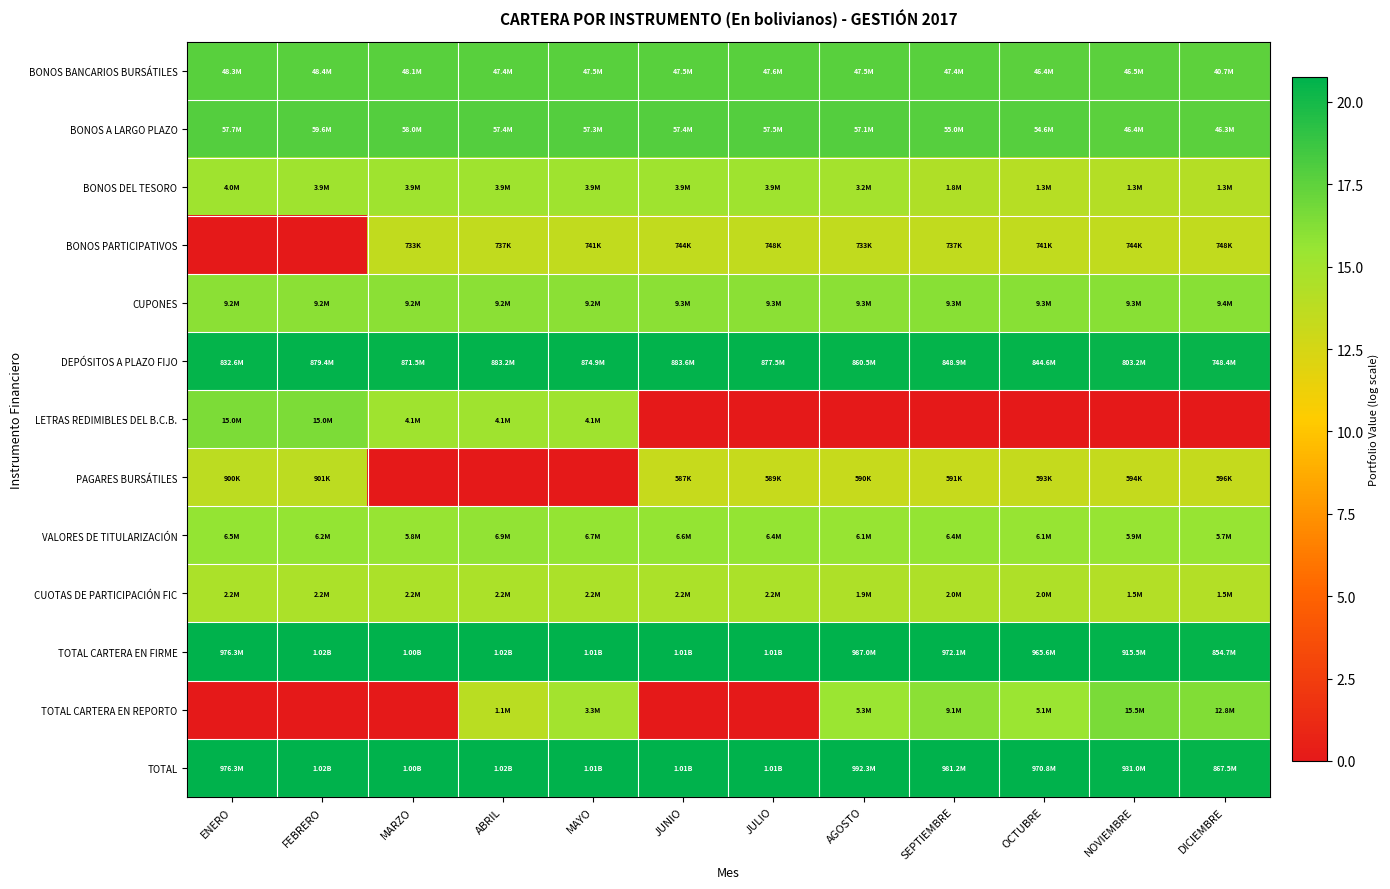

Reading left to right, extract all data points from this chart.

BONOS BANCARIOS BURSÁTILES: ENERO=17.7	FEBRERO=17.7	MARZO=17.7	ABRIL=17.7	MAYO=17.7	JUNIO=17.7	JULIO=17.7	AGOSTO=17.7	SEPTIEMBRE=17.7	OCTUBRE=17.7	NOVIEMBRE=17.7	DICIEMBRE=17.5
BONOS A LARGO PLAZO: ENERO=17.9	FEBRERO=17.9	MARZO=17.9	ABRIL=17.9	MAYO=17.9	JUNIO=17.9	JULIO=17.9	AGOSTO=17.9	SEPTIEMBRE=17.8	OCTUBRE=17.8	NOVIEMBRE=17.7	DICIEMBRE=17.6
BONOS DEL TESORO: ENERO=15.2	FEBRERO=15.2	MARZO=15.2	ABRIL=15.2	MAYO=15.2	JUNIO=15.2	JULIO=15.2	AGOSTO=15.0	SEPTIEMBRE=14.4	OCTUBRE=14.1	NOVIEMBRE=14.1	DICIEMBRE=14.1
BONOS PARTICIPATIVOS: ENERO=0.0	FEBRERO=0.0	MARZO=13.5	ABRIL=13.5	MAYO=13.5	JUNIO=13.5	JULIO=13.5	AGOSTO=13.5	SEPTIEMBRE=13.5	OCTUBRE=13.5	NOVIEMBRE=13.5	DICIEMBRE=13.5
CUPONES: ENERO=16.0	FEBRERO=16.0	MARZO=16.0	ABRIL=16.0	MAYO=16.0	JUNIO=16.0	JULIO=16.0	AGOSTO=16.0	SEPTIEMBRE=16.0	OCTUBRE=16.0	NOVIEMBRE=16.0	DICIEMBRE=16.1
DEPÓSITOS A PLAZO FIJO: ENERO=20.5	FEBRERO=20.6	MARZO=20.6	ABRIL=20.6	MAYO=20.6	JUNIO=20.6	JULIO=20.6	AGOSTO=20.6	SEPTIEMBRE=20.6	OCTUBRE=20.6	NOVIEMBRE=20.5	DICIEMBRE=20.4
LETRAS REDIMIBLES DEL B.C.B.: ENERO=16.5	FEBRERO=16.5	MARZO=15.2	ABRIL=15.2	MAYO=15.2	JUNIO=0.0	JULIO=0.0	AGOSTO=0.0	SEPTIEMBRE=0.0	OCTUBRE=0.0	NOVIEMBRE=0.0	DICIEMBRE=0.0
PAGARES BURSÁTILES: ENERO=13.7	FEBRERO=13.7	MARZO=0.0	ABRIL=0.0	MAYO=0.0	JUNIO=13.3	JULIO=13.3	AGOSTO=13.3	SEPTIEMBRE=13.3	OCTUBRE=13.3	NOVIEMBRE=13.3	DICIEMBRE=13.3
VALORES DE TITULARIZACIÓN: ENERO=15.7	FEBRERO=15.6	MARZO=15.6	ABRIL=15.7	MAYO=15.7	JUNIO=15.7	JULIO=15.7	AGOSTO=15.6	SEPTIEMBRE=15.7	OCTUBRE=15.6	NOVIEMBRE=15.6	DICIEMBRE=15.6
CUOTAS DE PARTICIPACIÓN FIC: ENERO=14.6	FEBRERO=14.6	MARZO=14.6	ABRIL=14.6	MAYO=14.6	JUNIO=14.6	JULIO=14.6	AGOSTO=14.5	SEPTIEMBRE=14.5	OCTUBRE=14.5	NOVIEMBRE=14.2	DICIEMBRE=14.2
TOTAL CARTERA EN FIRME: ENERO=20.7	FEBRERO=20.7	MARZO=20.7	ABRIL=20.7	MAYO=20.7	JUNIO=20.7	JULIO=20.7	AGOSTO=20.7	SEPTIEMBRE=20.7	OCTUBRE=20.7	NOVIEMBRE=20.6	DICIEMBRE=20.6
TOTAL CARTERA EN REPORTO: ENERO=0.0	FEBRERO=0.0	MARZO=0.0	ABRIL=13.9	MAYO=15.0	JUNIO=0.0	JULIO=0.0	AGOSTO=15.5	SEPTIEMBRE=16.0	OCTUBRE=15.5	NOVIEMBRE=16.6	DICIEMBRE=16.4
TOTAL: ENERO=20.7	FEBRERO=20.7	MARZO=20.7	ABRIL=20.7	MAYO=20.7	JUNIO=20.7	JULIO=20.7	AGOSTO=20.7	SEPTIEMBRE=20.7	OCTUBRE=20.7	NOVIEMBRE=20.7	DICIEMBRE=20.6